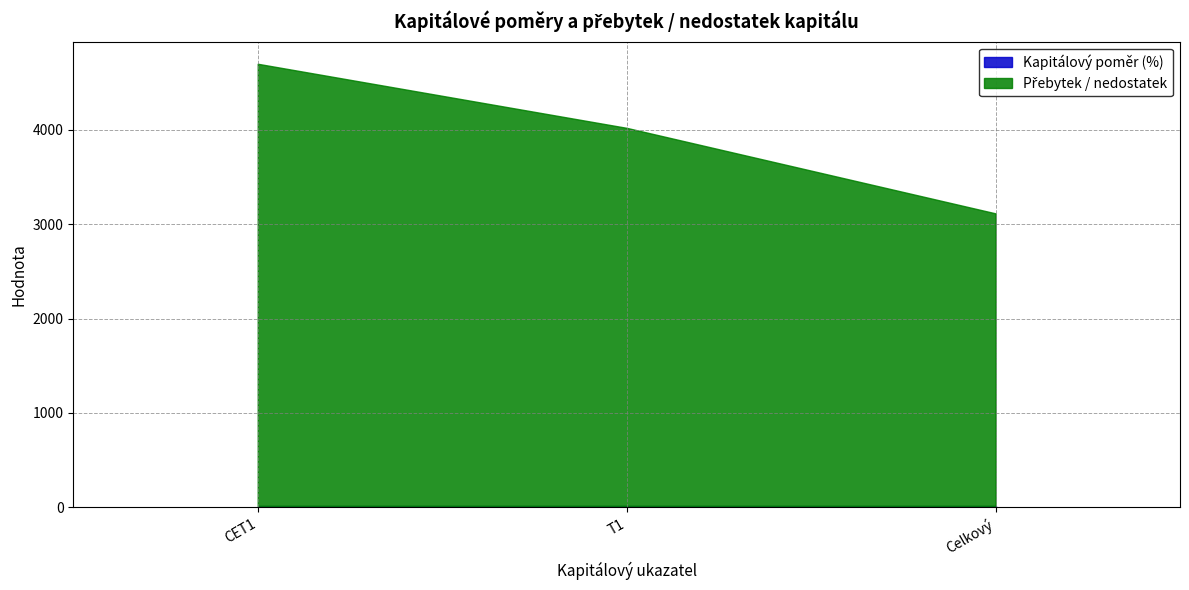

Count the number of data series in this chart.

2